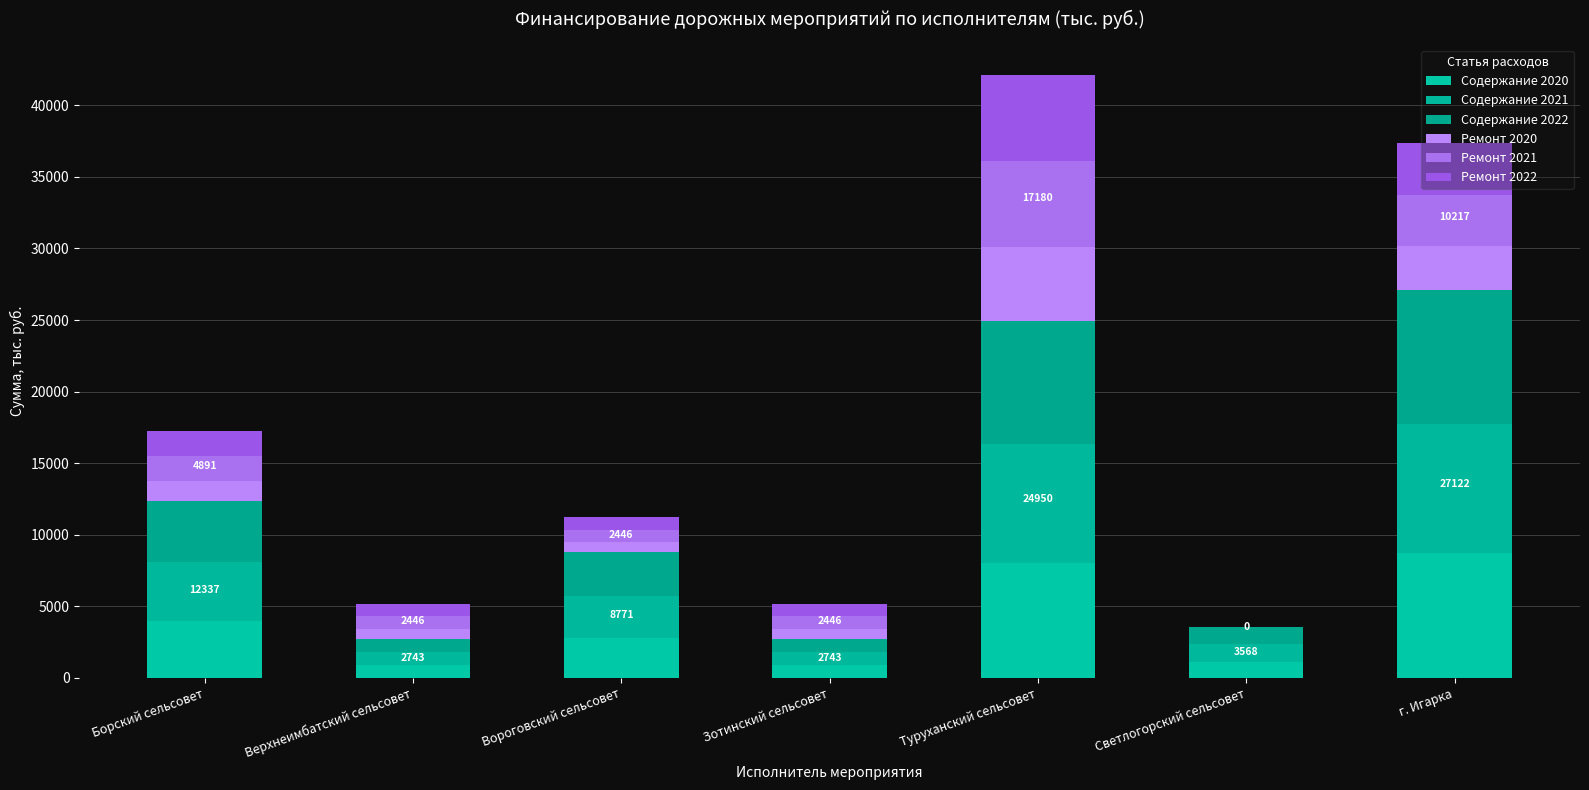

Count the number of categories in the chart.

7